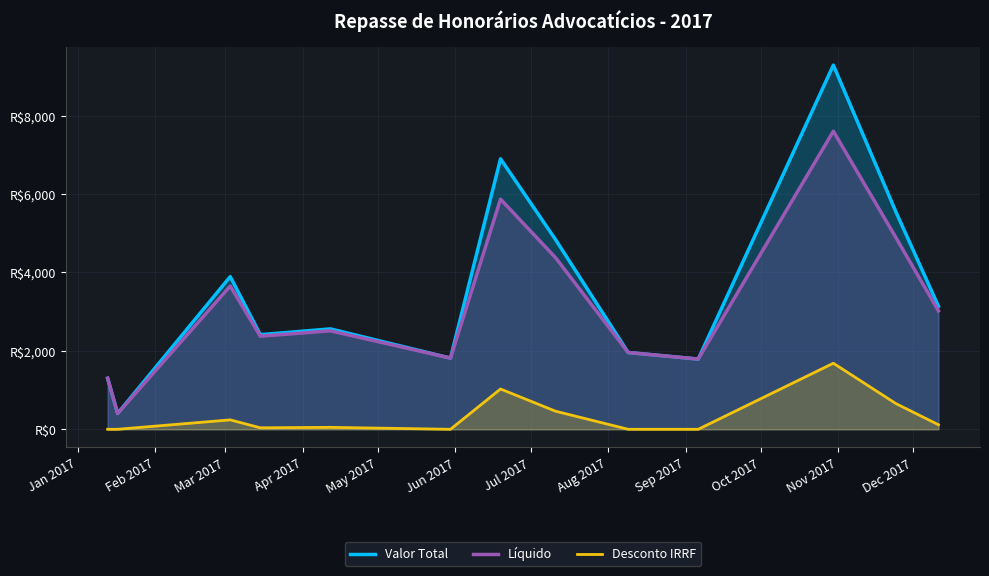

Is it true that Valor Total equals 2562.0 at Dec 2017?

False